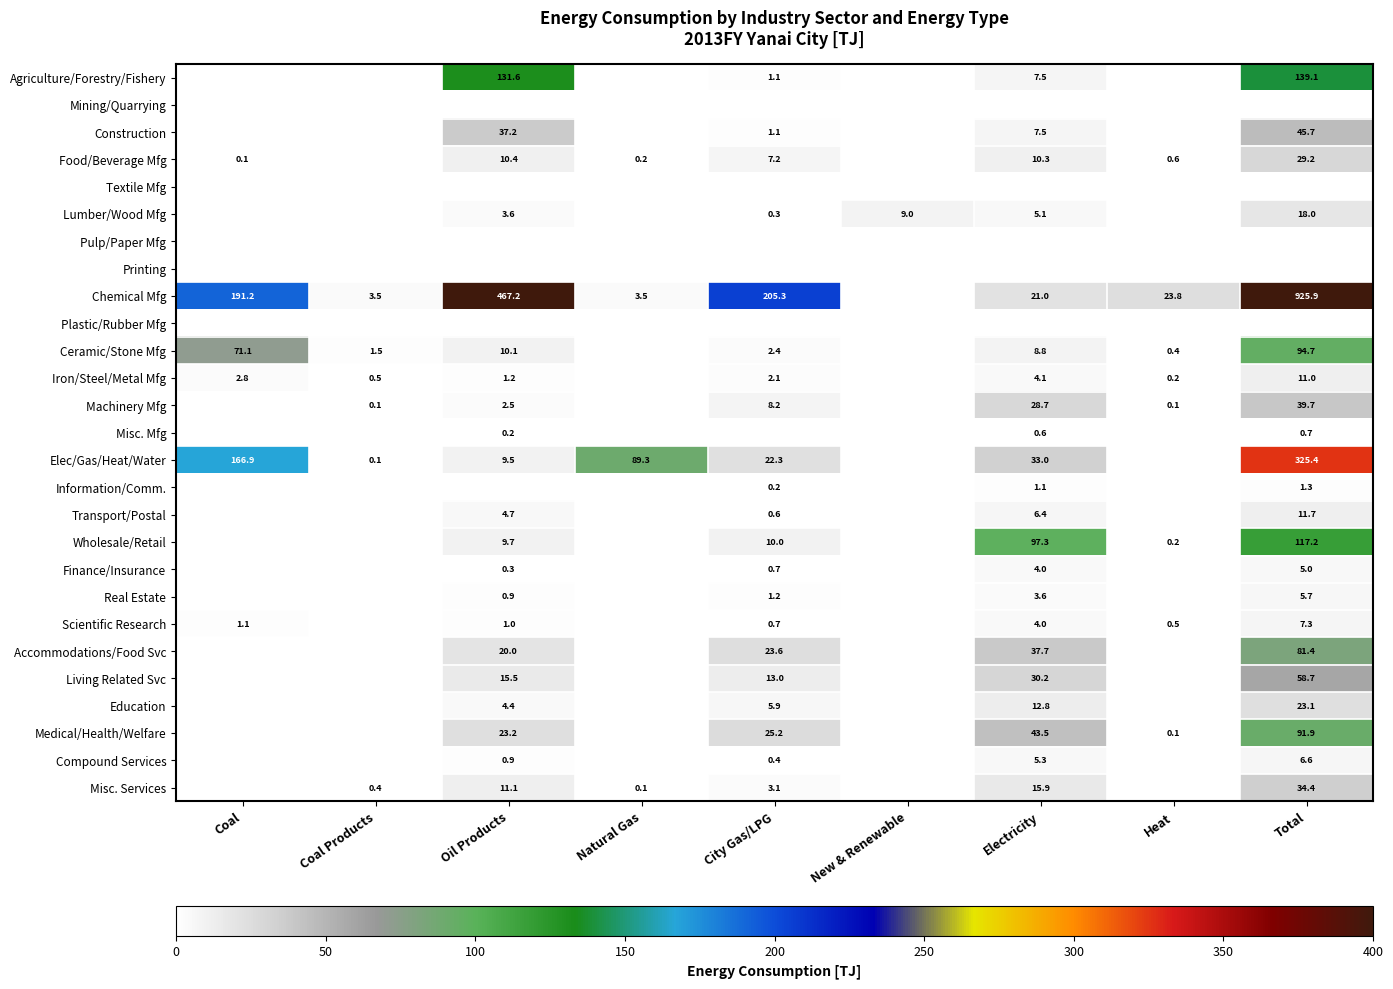

At how many categories does at least one series exceed 357?

2